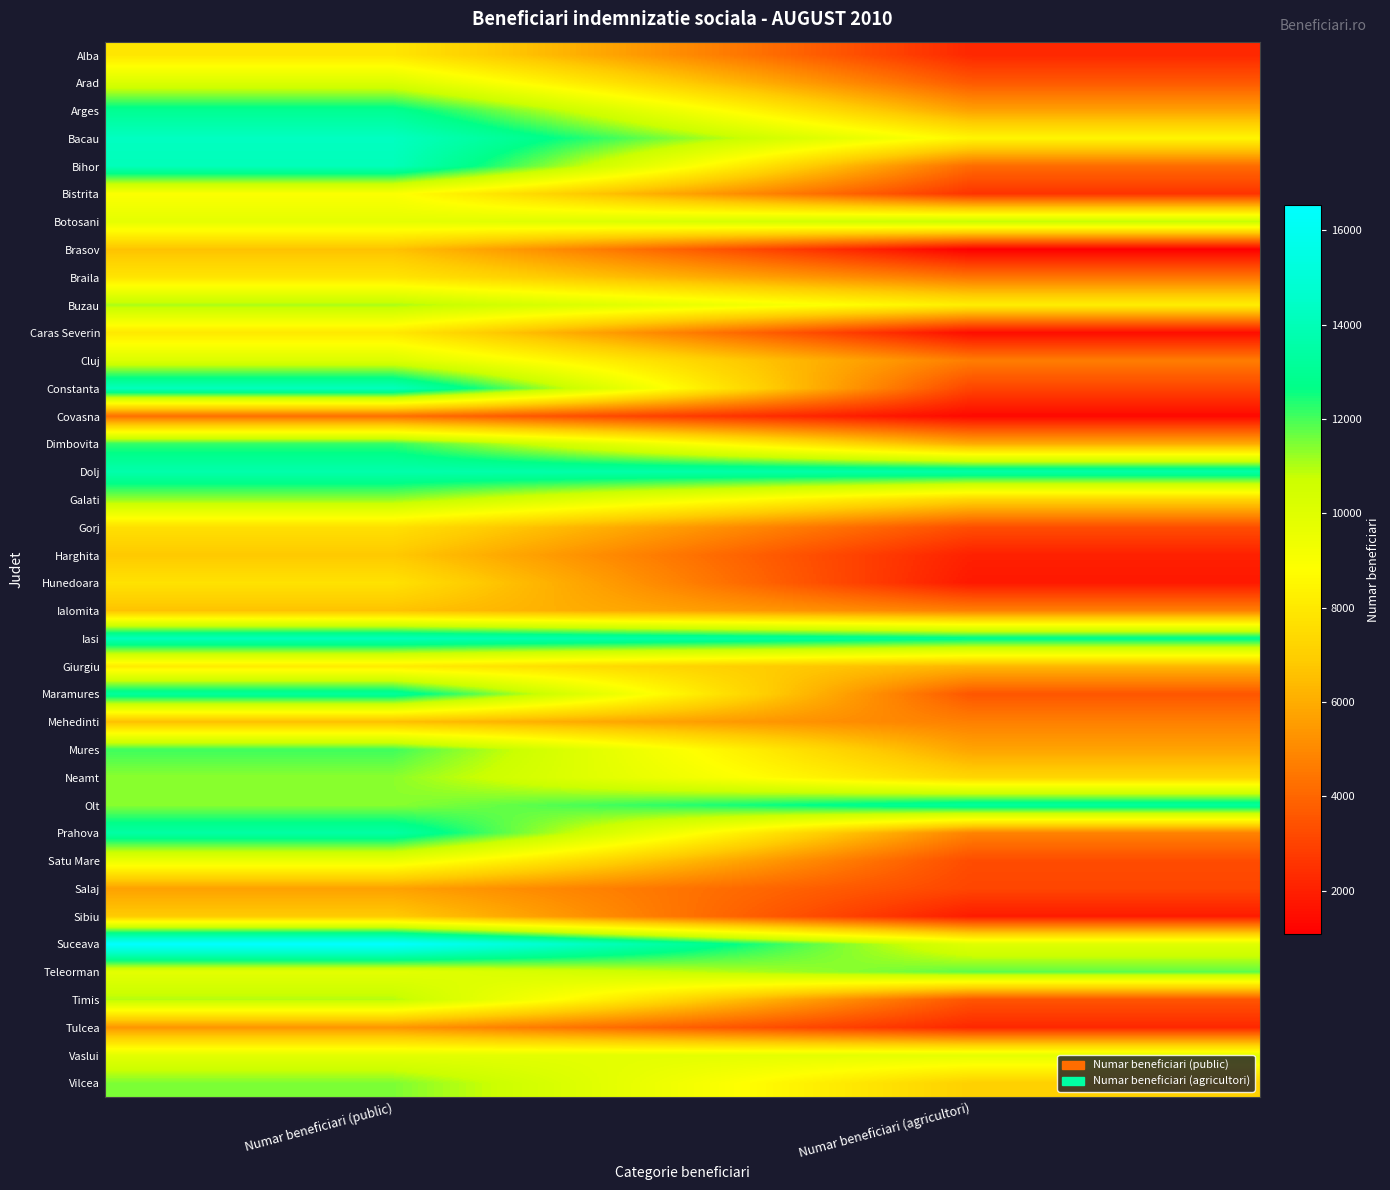

At how many categories does at least one series exceed 9127?

2